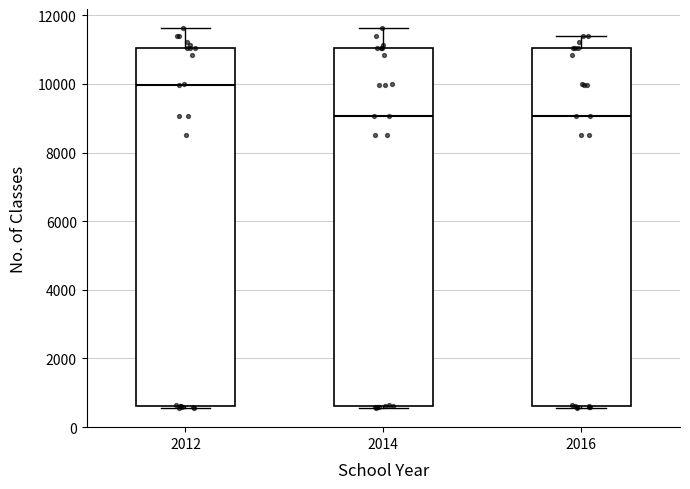

Reading left to right, transcribe this box plot: for each box, give where its median line is, the range the box spans, and where its two whiskers end, as read against the y-axis. The values are not printed on the chart, so give them approximately, as read against the axis.

2012: median 10000, box 600 to 11000, whiskers 600 (just below the box's lower edge) to 11600
2014: median 9000, box 600 to 11000, whiskers 600 (just below the box's lower edge) to 11600
2016: median 9000, box 600 to 11000, whiskers 600 to 11400